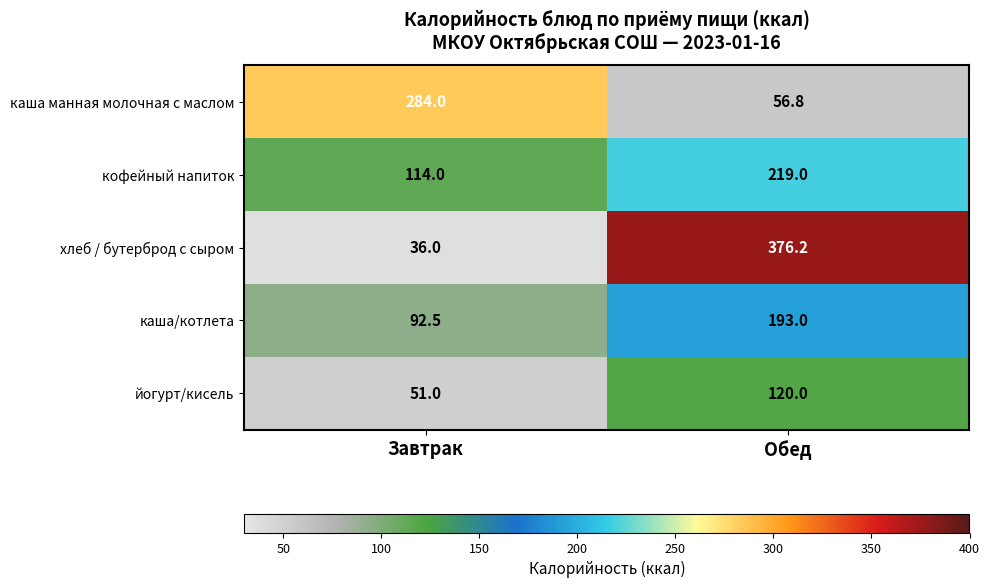

Which series has the widest spread of values?

хлеб / бутерброд с сыром